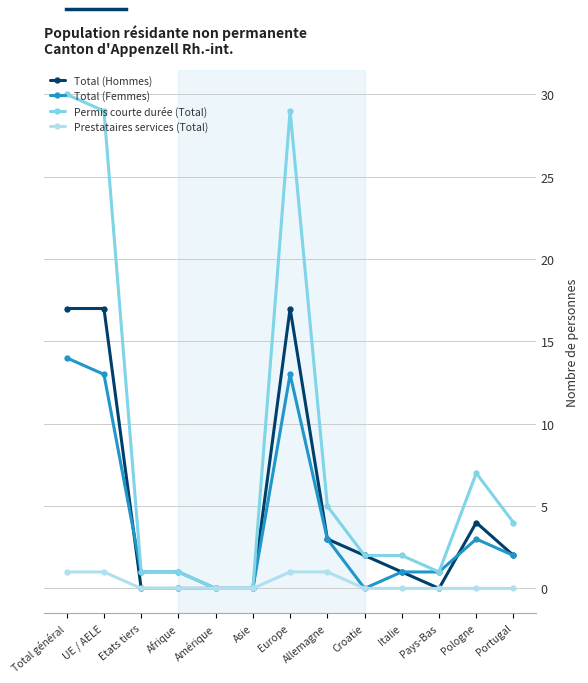

Count the number of categories in the chart.

13